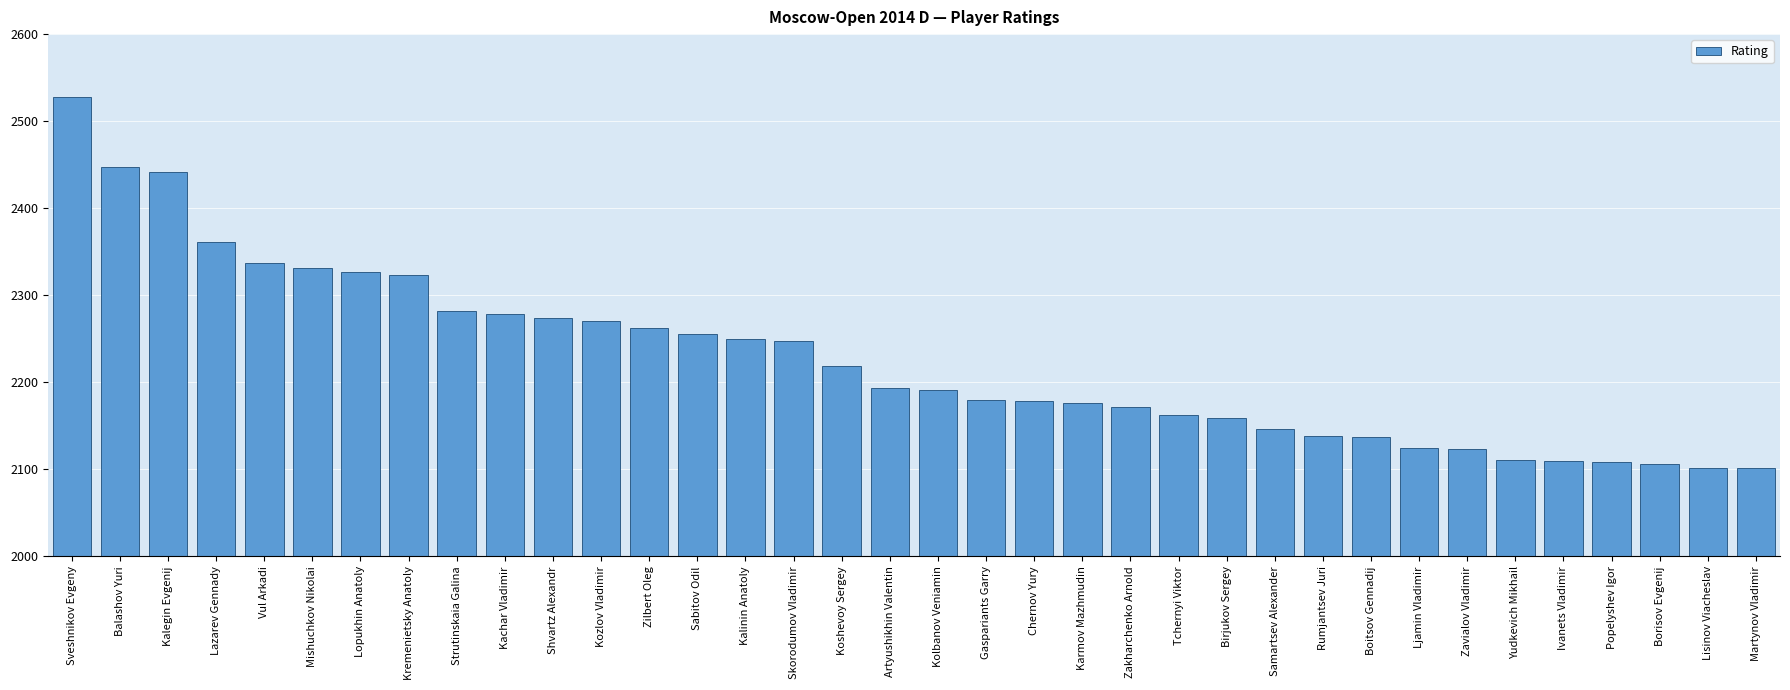

What is the ratio of the value at Kalegin Evgenij to the value at Rumjantsev Juri?

1.1